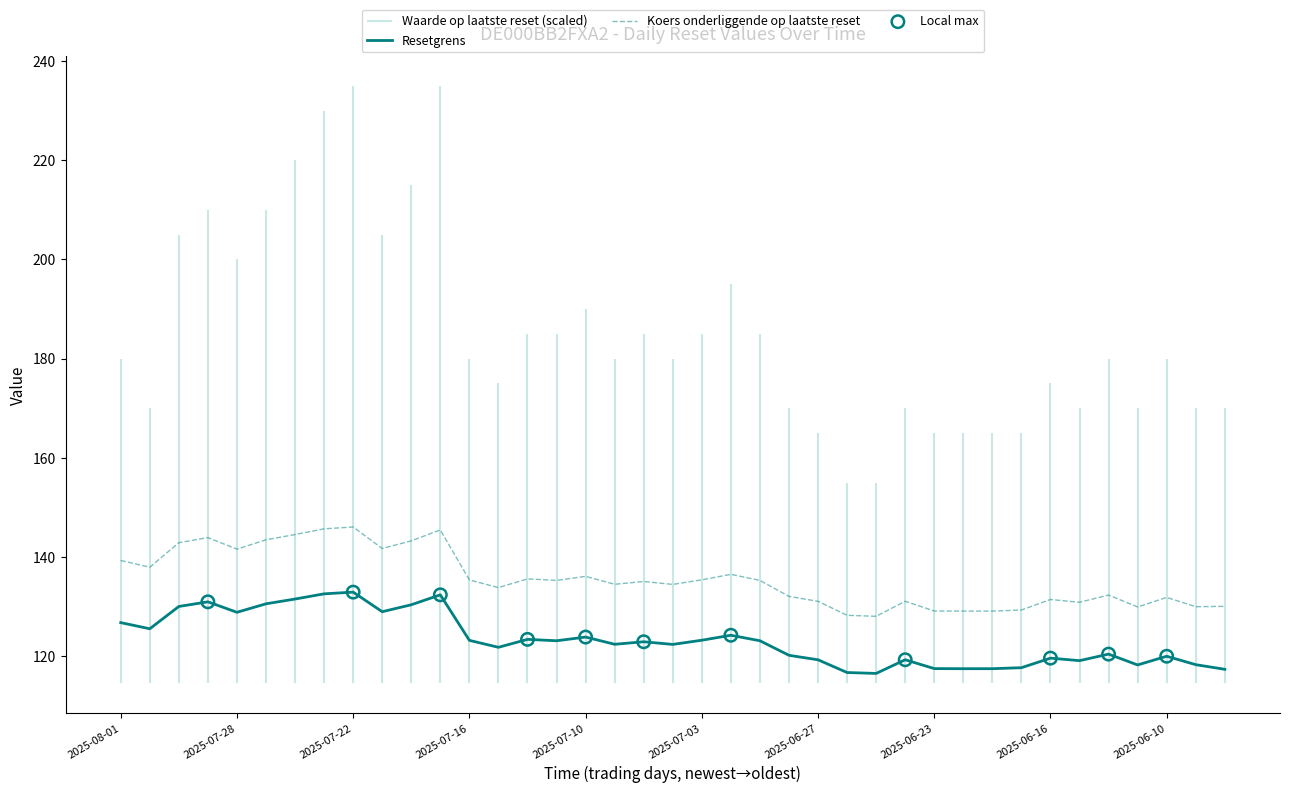

Which series reaches the maximum Y coordinate?

Koers onderliggende op laatste reset